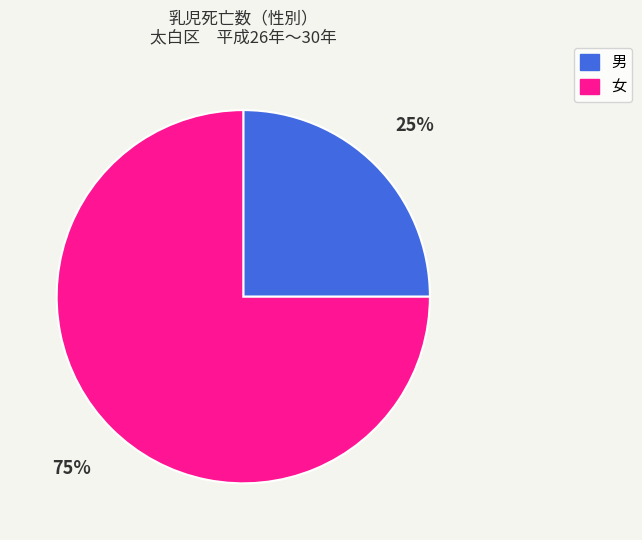

To the nearest percent, what portion does 男 represent?

25%